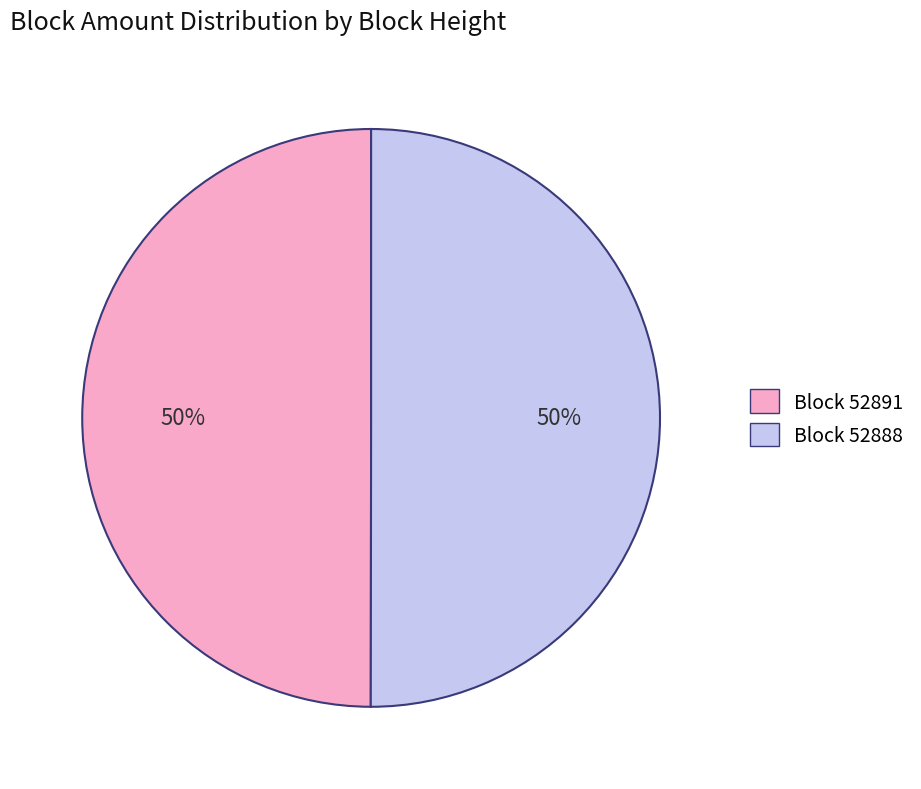

To the nearest percent, what is the average slice percentage?

50%